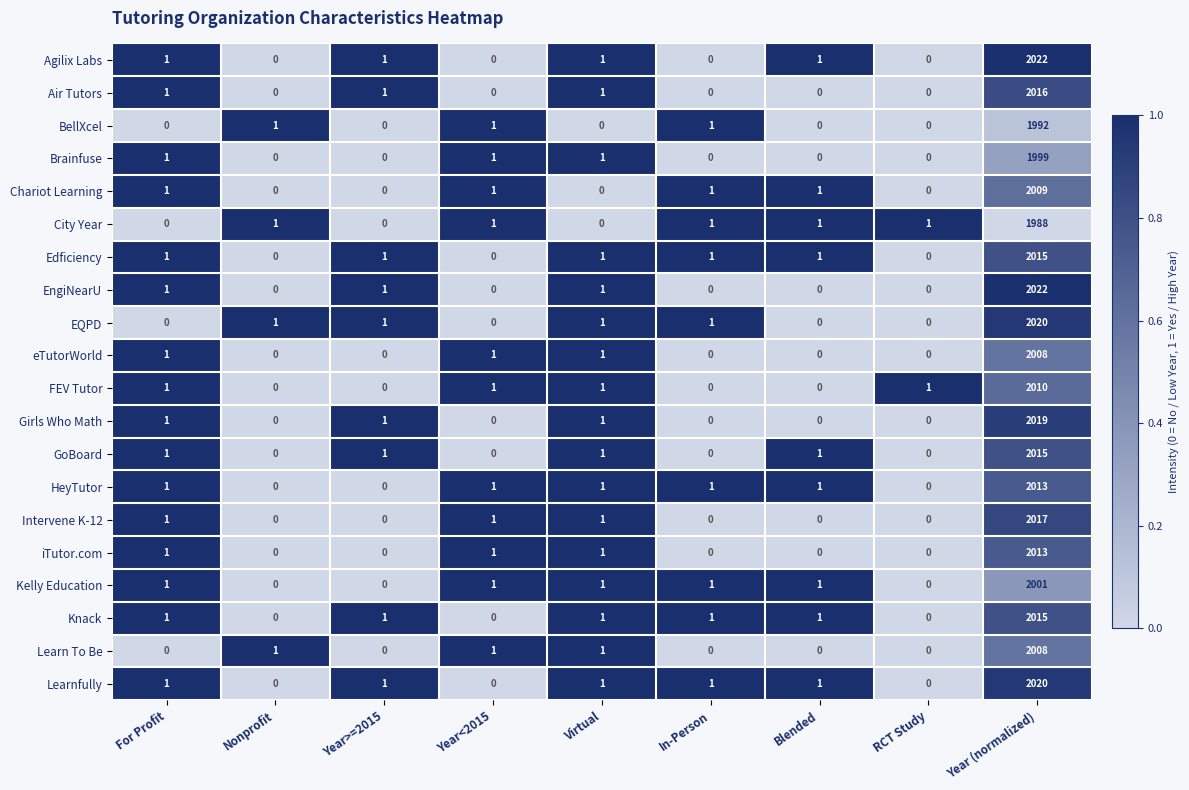

True or false: Learnfully has a value of 2735 at Year (normalized).

False